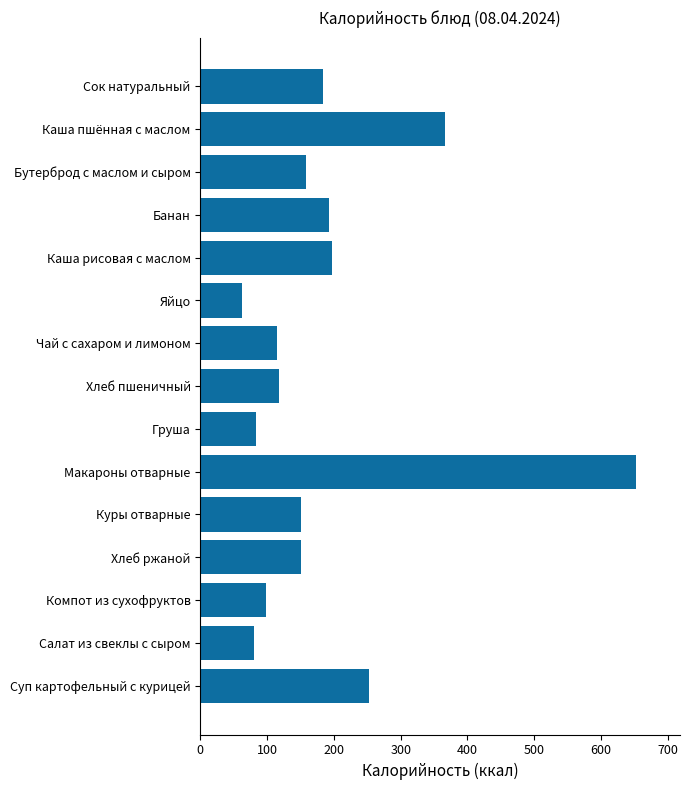

What is the sum of all values?

2862